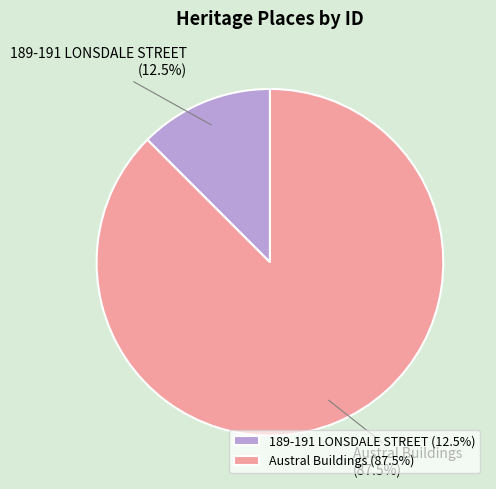

To the nearest percent, what is the combined percentage of Austral Buildings and 189-191 LONSDALE STREET?

100%